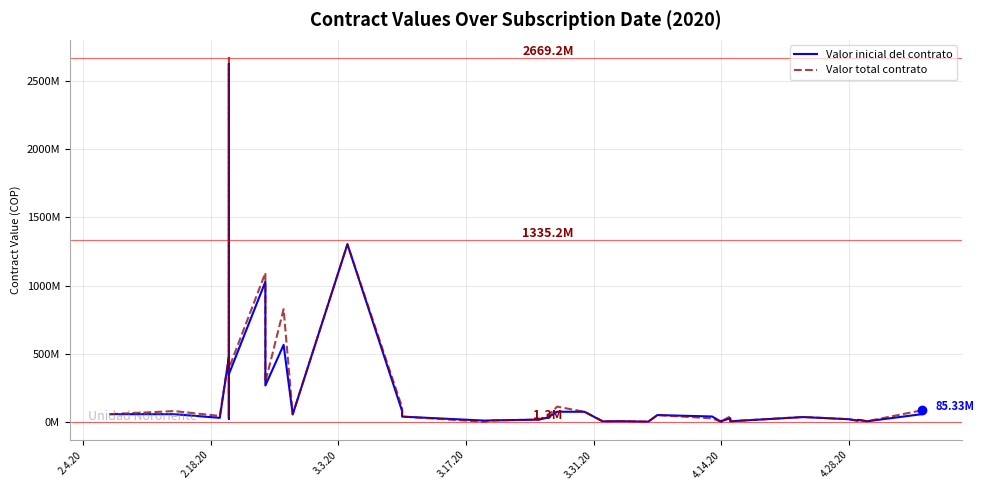

Reading left to right, transcribe all the data shown in this chart.

Valor inicial del contrato: 57.1	57.1	57.1	30.0	476.4	23.0	2626.4	952.2	350.9	1028.5	267.3	565.3	55.6	1303.4	79.4	54.1	39.1	10.0	11.5	17.0	32.8	75.0	74.6	4.4	5.5	2.0	50.5	40.0	1.3	8.3	5.5	27.0	20.0	5.0	35.7	20.0	9.1	15.7	5.0	57.0
Valor total contrato: 57.1	57.1	79.8	44.0	476.4	23.0	2669.2	952.2	393.4	1093.5	292.3	827.1	55.6	1303.4	106.2	72.9	39.1	1.5	11.5	17.0	44.0	112.4	74.6	4.4	5.5	2.0	50.5	26.4	1.3	8.3	5.5	40.5	20.0	5.0	36.8	20.0	9.1	15.7	5.0	85.3